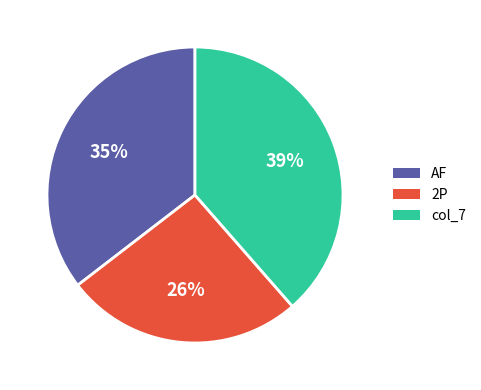

How many segments does this pie chart have?

3